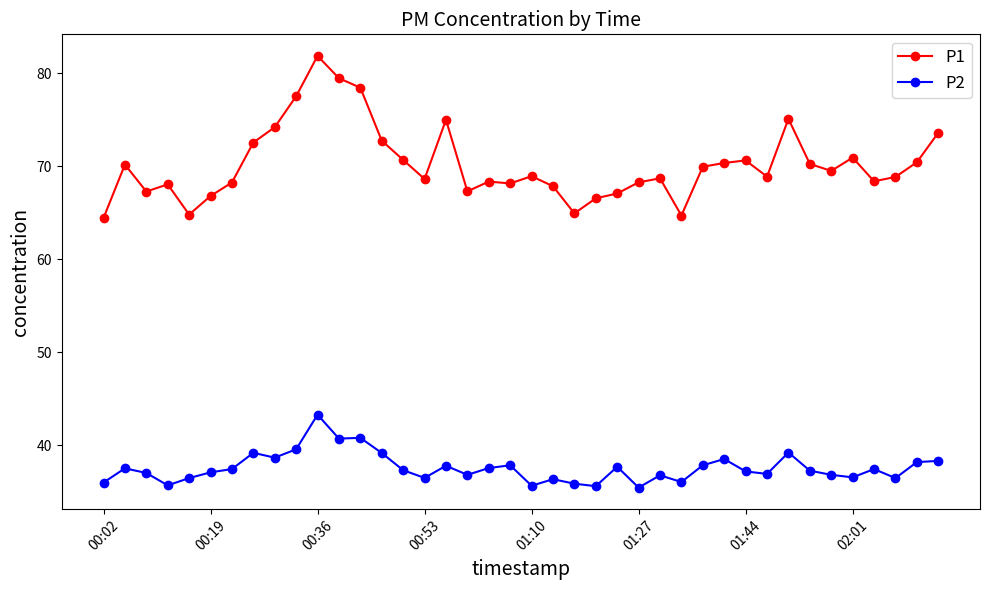

True or false: P1 has more than 2 interior local peaks.

True